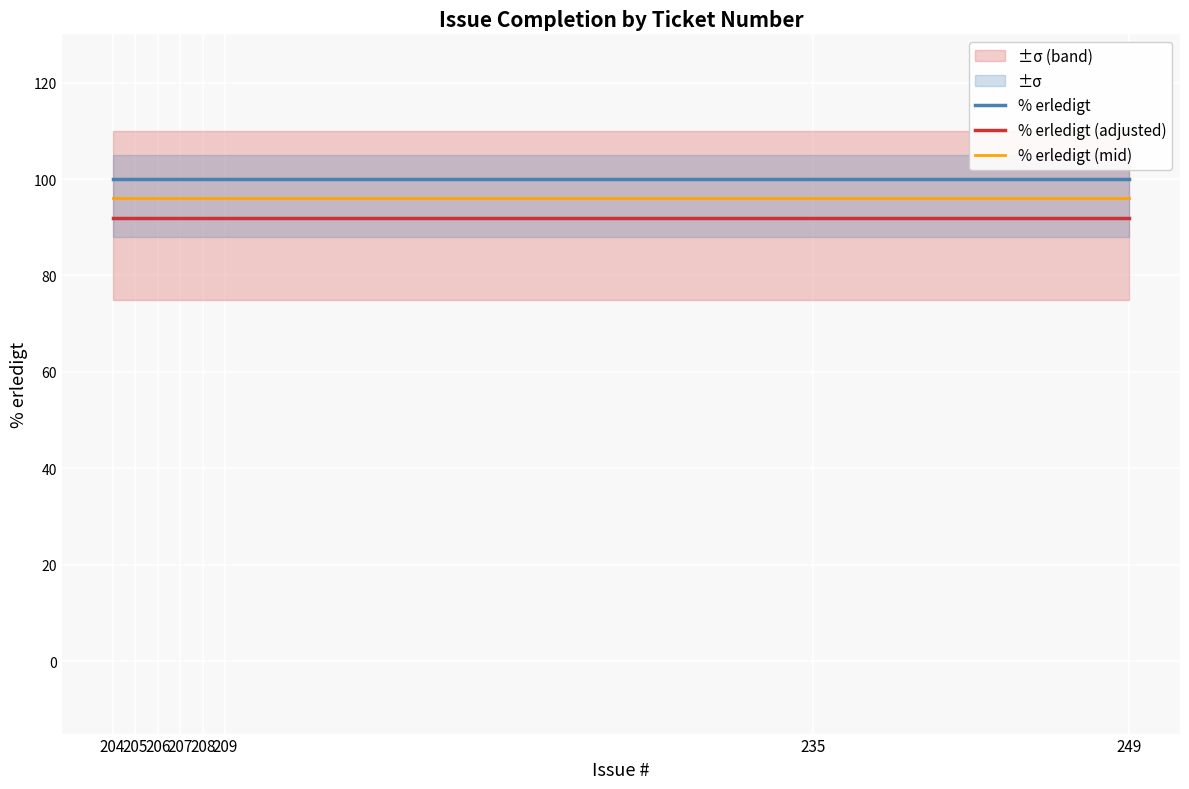

What is the spread (max minus min) of values at 206?

8